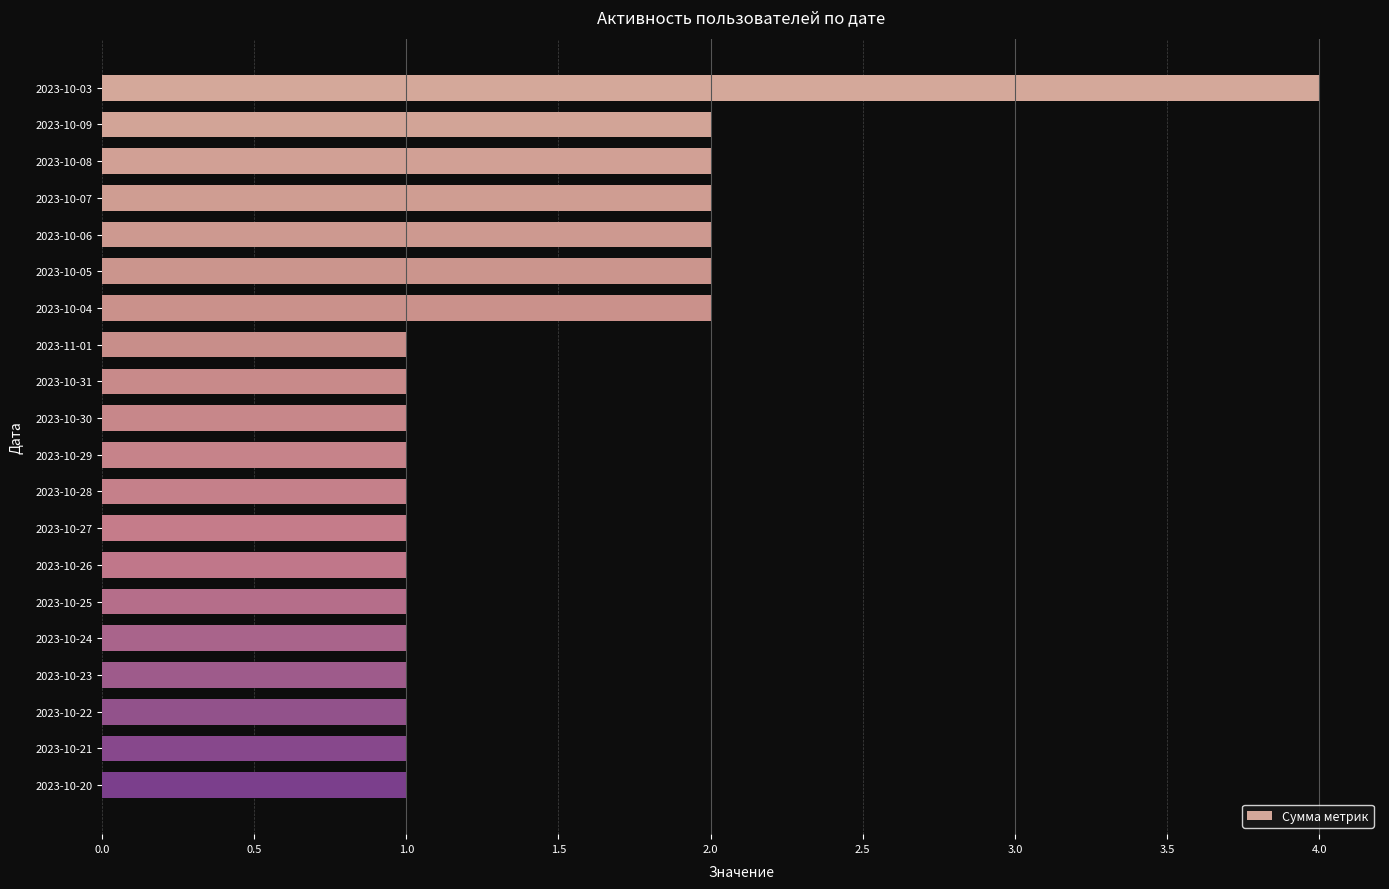

What is the smallest value displayed?

1